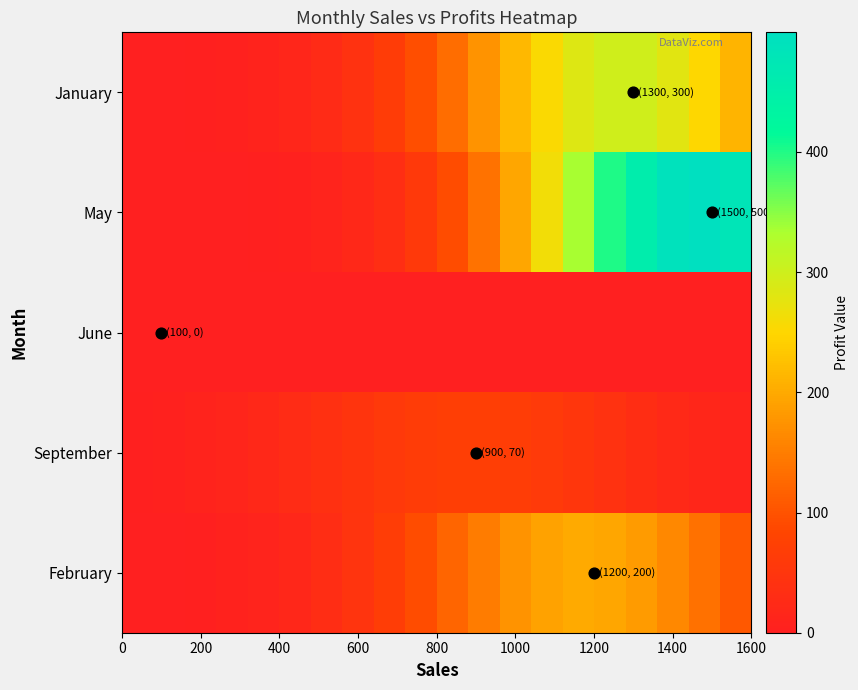

Reading left to right, extract all data points from this chart.

January: 0.4	0.9	2.0	4.1	8.0	14.7	25.4	41.8	64.8	95.2	132.3	173.9	216.3	254.5	283.3	298.4	297.4	280.4	250.1	211.1
May: 0.1	0.2	0.5	1.1	2.5	5.3	10.5	19.6	34.7	58.2	92.2	138.2	196.1	263.2	334.3	401.6	456.5	490.9	499.5	480.8
June: 0.0	0.0	0.0	0.0	0.0	0.0	0.0	0.0	0.0	0.0	0.0	0.0	0.0	0.0	0.0	0.0	0.0	0.0	0.0	0.0
September: 3.0	5.2	8.7	13.6	20.3	28.6	38.1	48.0	57.3	64.7	69.1	69.8	66.7	60.4	51.7	41.8	32.0	23.2	15.9	10.3
February: 0.7	1.5	3.1	6.0	10.9	18.7	30.4	46.6	67.8	93.2	121.3	149.3	173.8	191.5	199.7	196.9	183.7	162.2	135.5	107.1